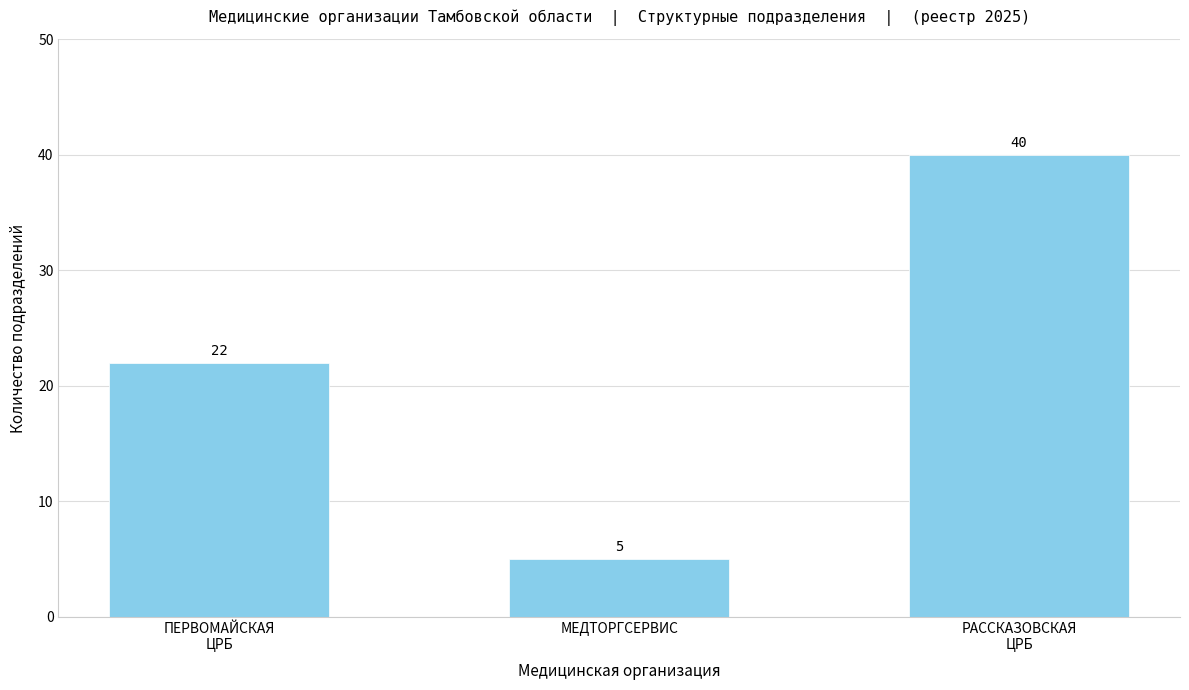

Which category has the highest value across all series?

РАССКАЗОВСКАЯ
ЦРБ